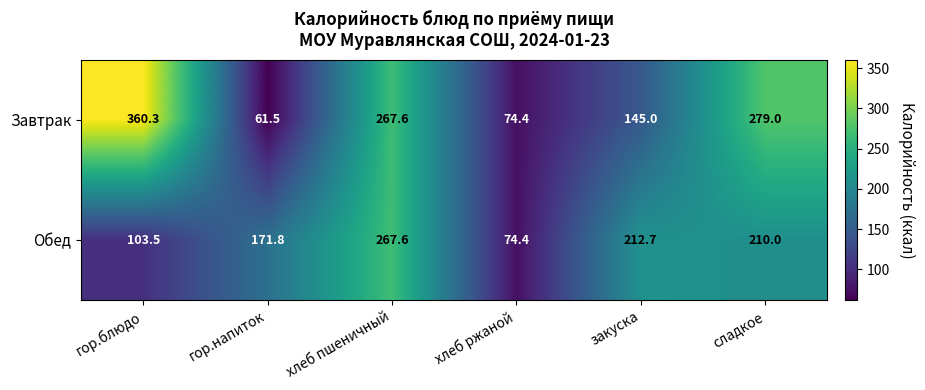

At which label is Завтрак closest to 210?

хлеб пшеничный